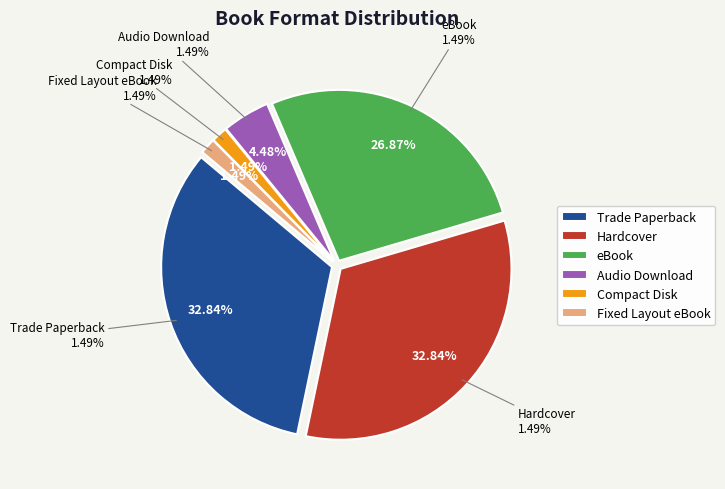

Which category has the biggest portion of the pie?

Trade Paperback